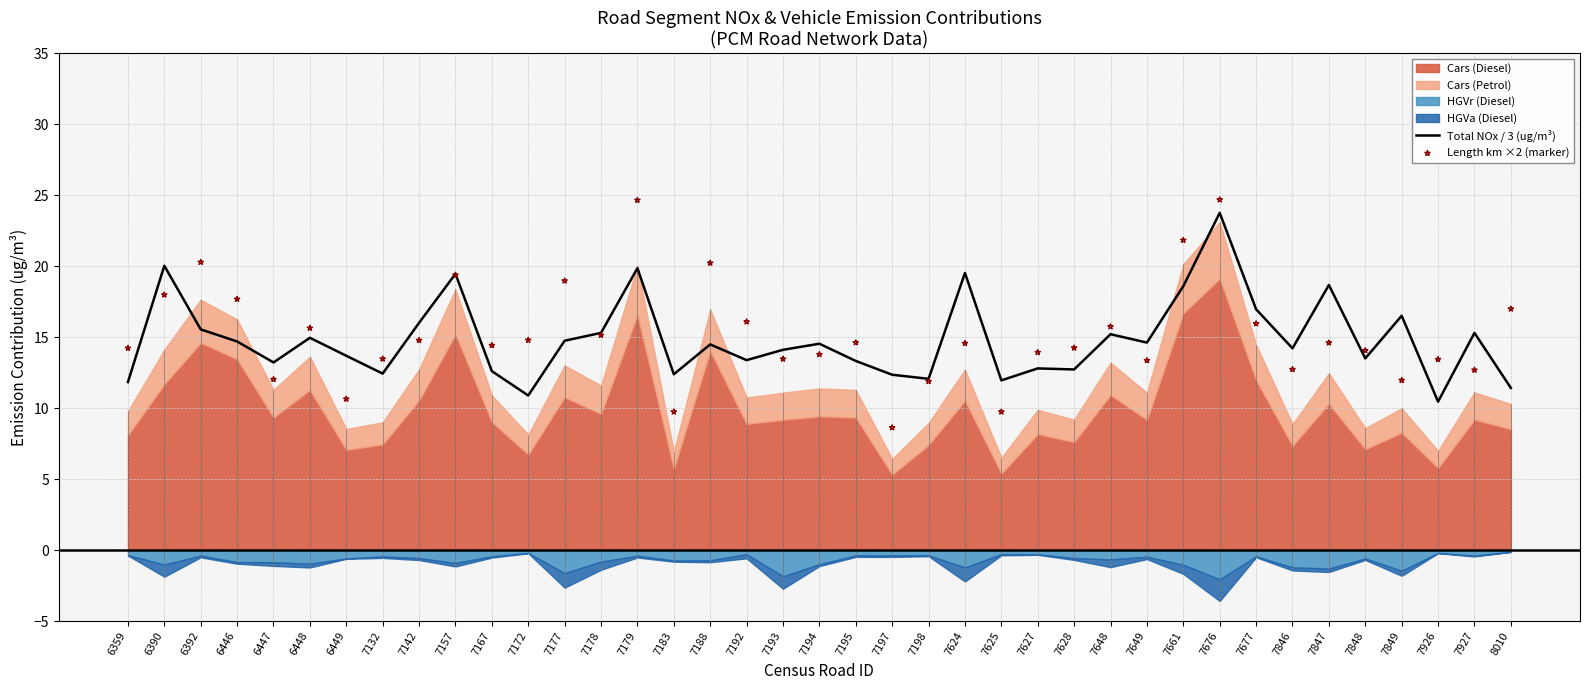

Is the value of Total NOx / 3 (ug/m³) at 7927 greater than the value of Length km ×2 (marker) at 7926?

Yes